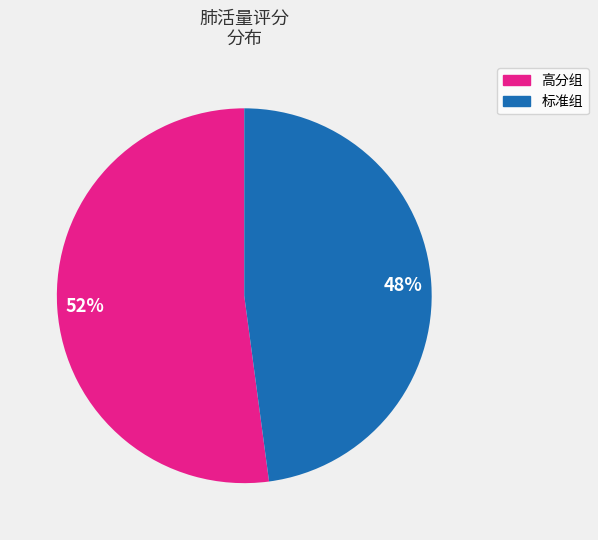

Is there a majority slice in this chart?

Yes